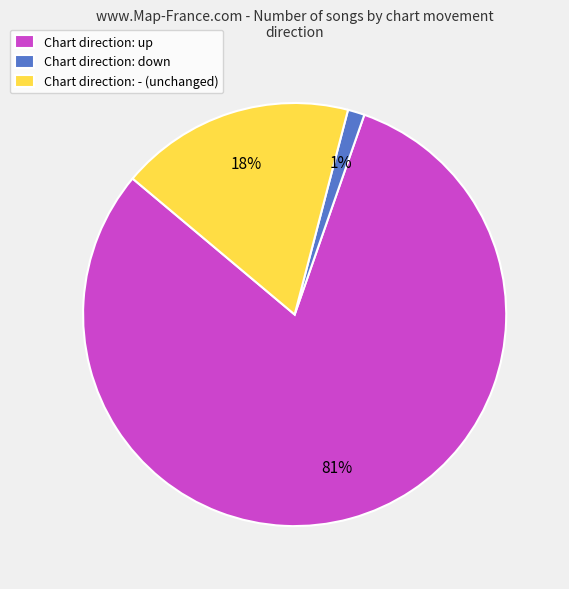

Which has a higher value, Chart direction: up or Chart direction: - (unchanged)?

Chart direction: up